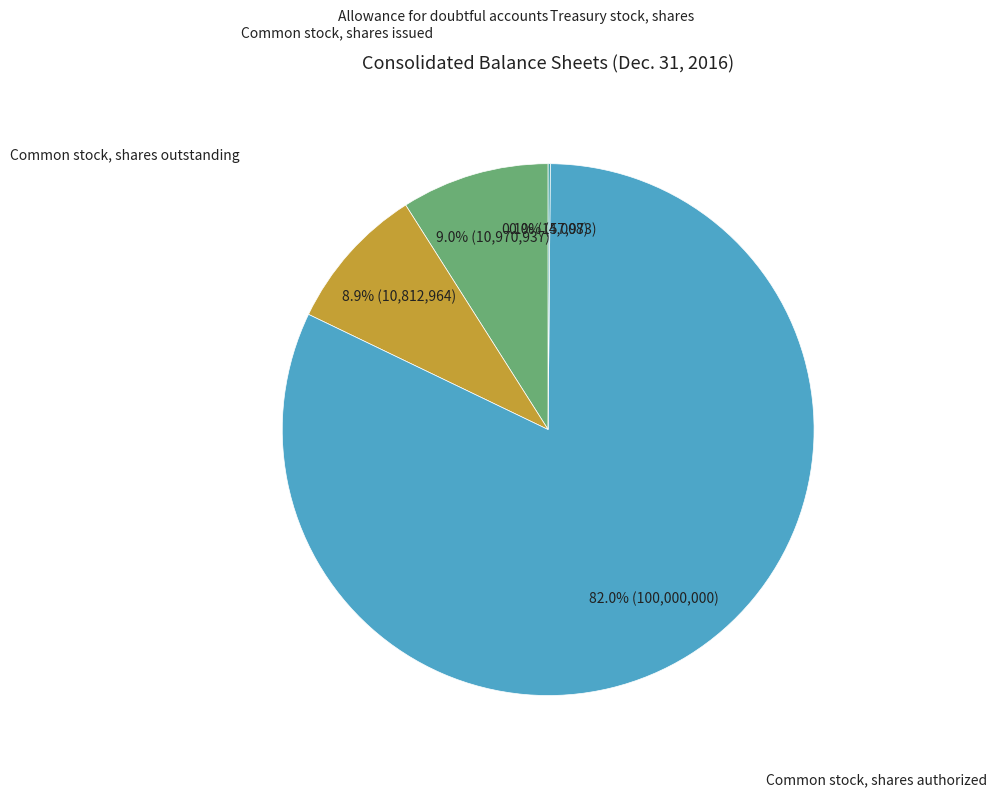

Is there a majority slice in this chart?

Yes